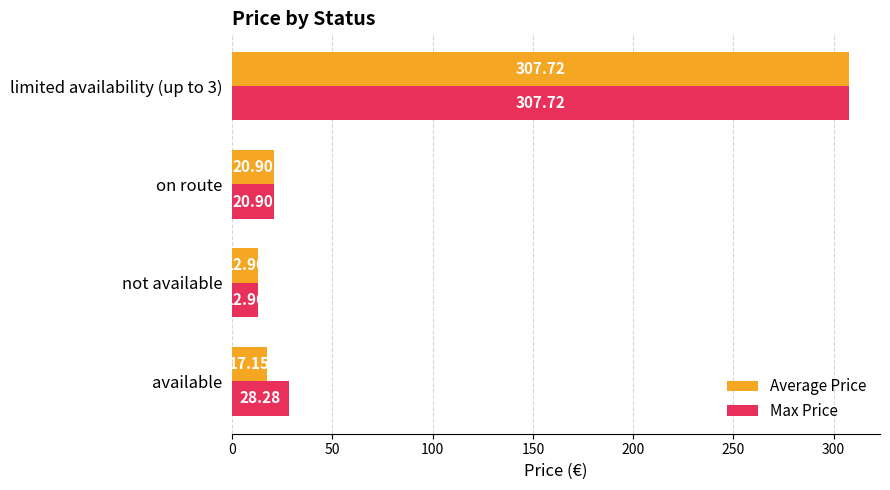

What is the difference between the maximum and minimum values in the Average Price series?

294.8